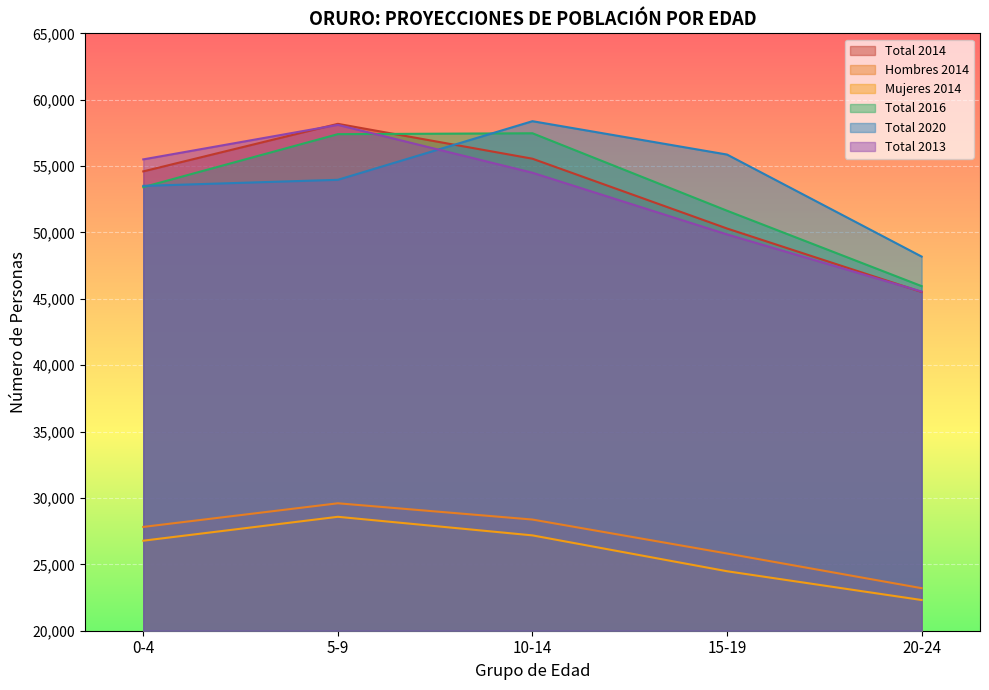

At which label is Total 2014 closest to 29091?

20-24